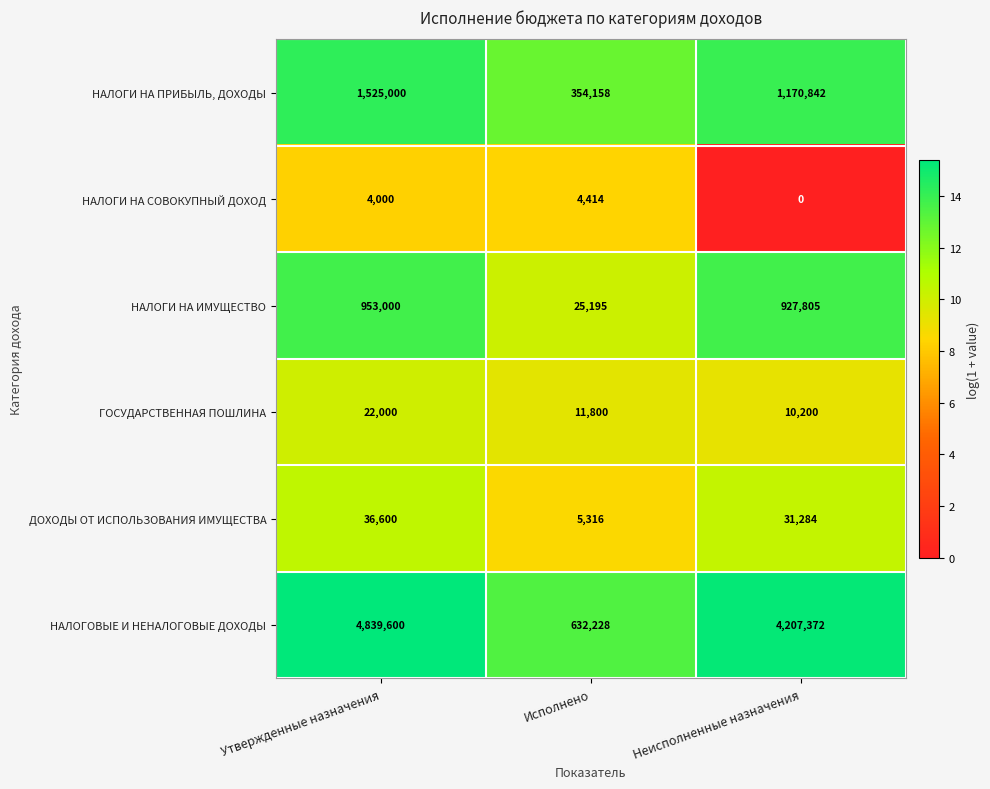

Which series changed the most between Исполнено and Неисполненные назначения?

НАЛОГОВЫЕ И НЕНАЛОГОВЫЕ ДОХОДЫ